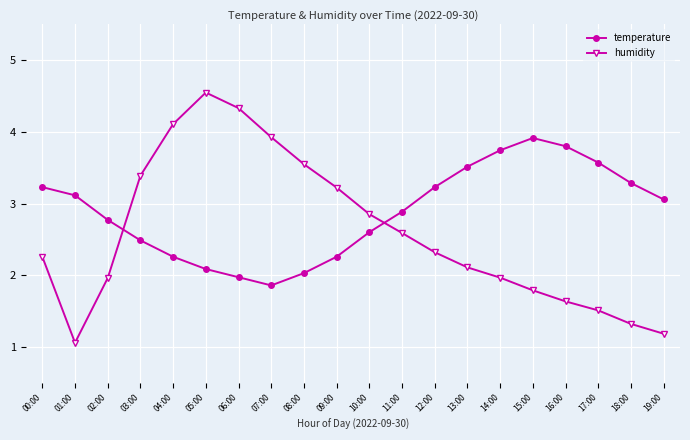

Reading left to right, transcribe all the data shown in this chart.

temperature: 00:00=3.2	01:00=3.1	02:00=2.8	03:00=2.5	04:00=2.3	05:00=2.1	06:00=2.0	07:00=1.9	08:00=2.0	09:00=2.3	10:00=2.6	11:00=2.9	12:00=3.2	13:00=3.5	14:00=3.7	15:00=3.9	16:00=3.8	17:00=3.6	18:00=3.3	19:00=3.1
humidity: 00:00=2.3	01:00=1.1	02:00=2.0	03:00=3.4	04:00=4.1	05:00=4.5	06:00=4.3	07:00=3.9	08:00=3.5	09:00=3.2	10:00=2.9	11:00=2.6	12:00=2.3	13:00=2.1	14:00=2.0	15:00=1.8	16:00=1.6	17:00=1.5	18:00=1.3	19:00=1.2